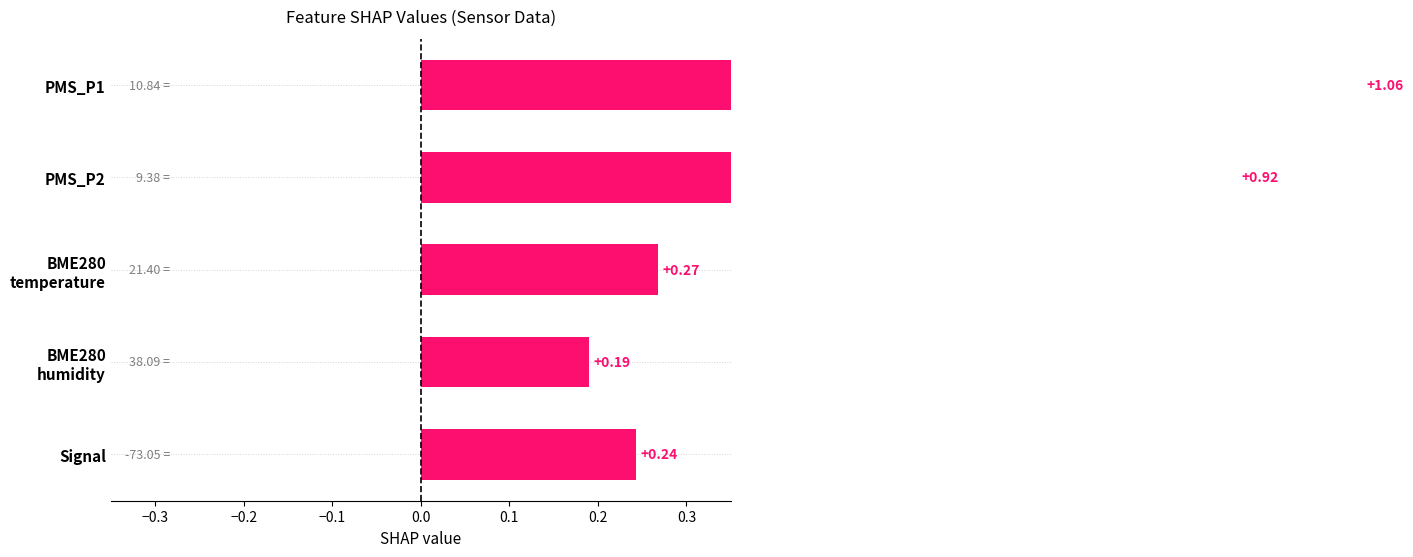

What is the difference between the maximum and minimum values?

0.9